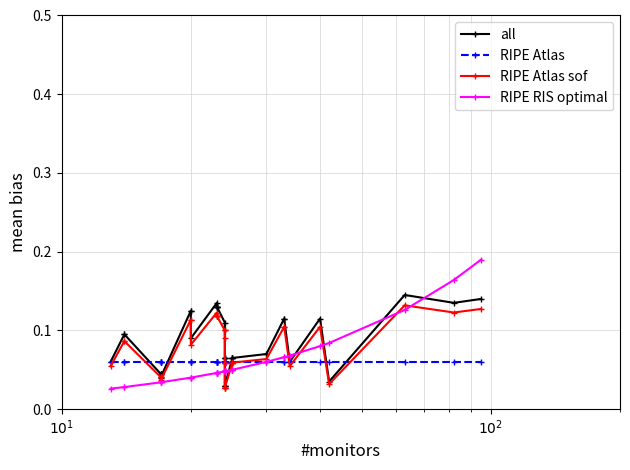

Does the chart display data point markers on the line(s)?

Yes